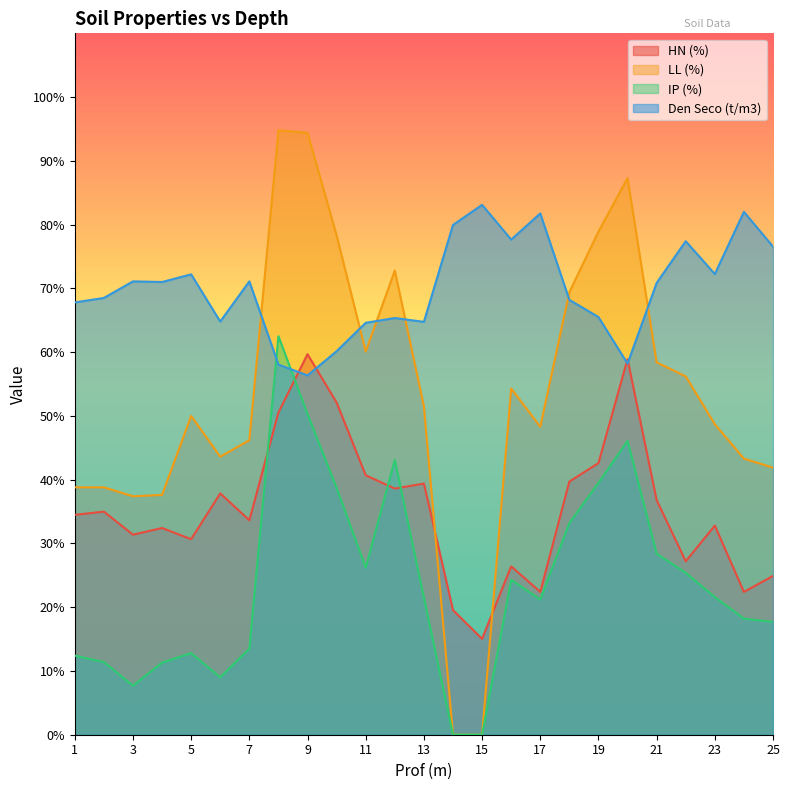

True or false: IP (%) and Den Seco (t/m3) cross at least once.

True